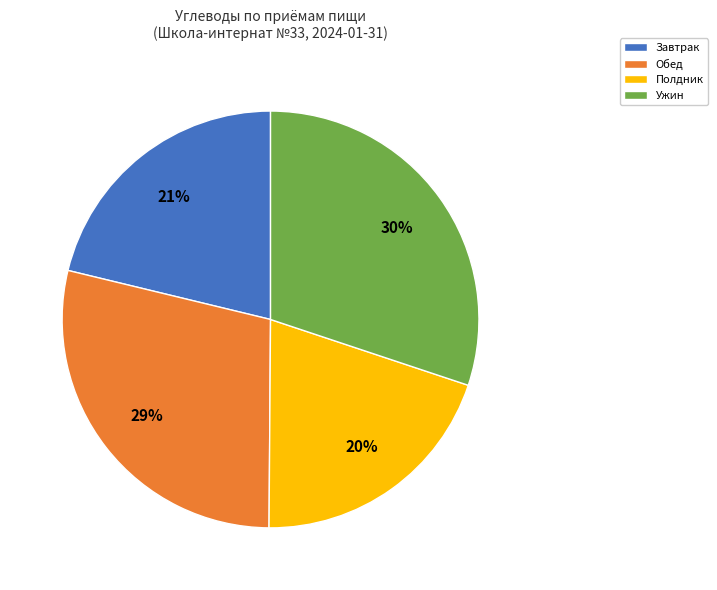

To the nearest percent, what is the combined percentage of Обед and Ужин?

59%